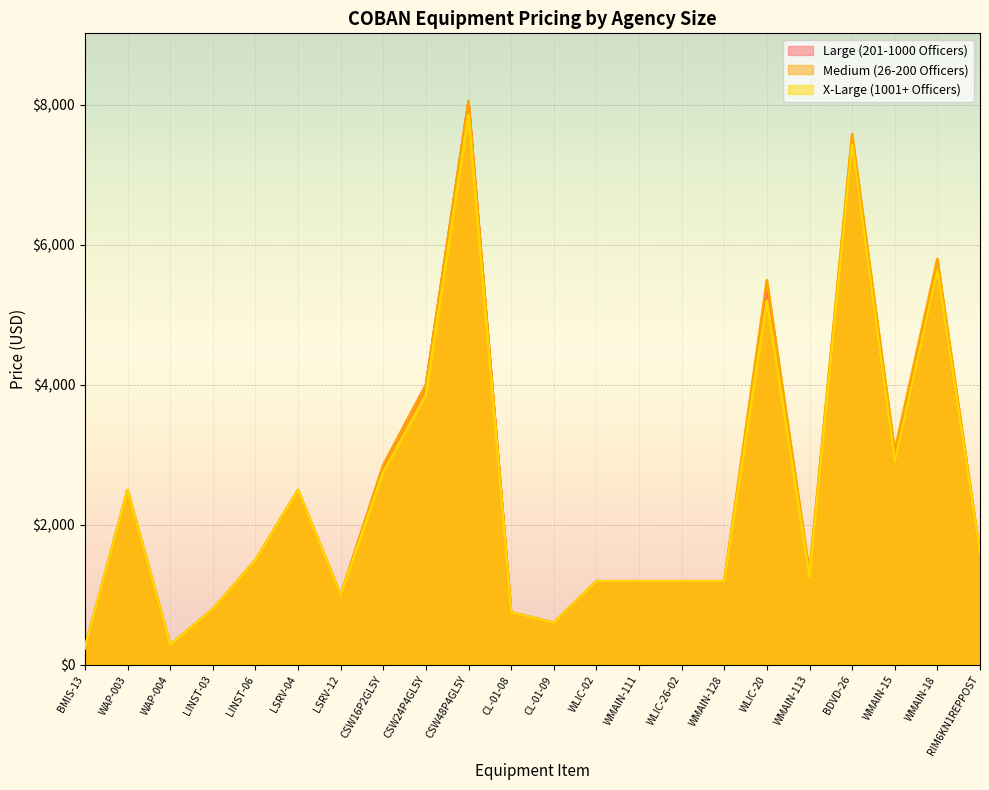

Is the value of Medium (26-200 Officers) at RIM6KN1REPPOST greater than the value of Large (201-1000 Officers) at WMAIN-113?

Yes